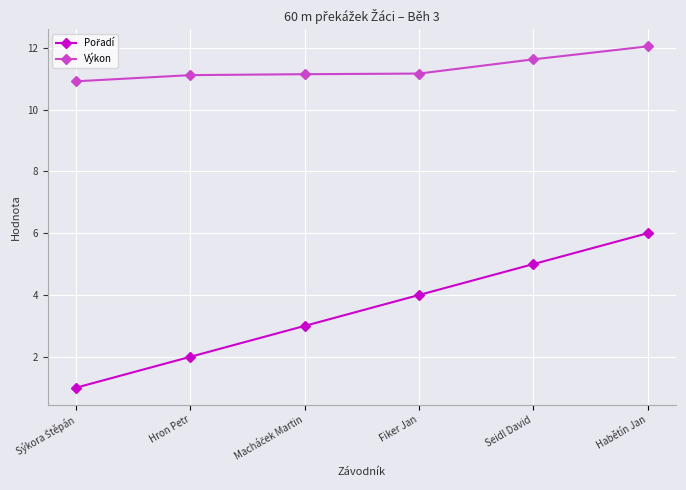

How many categories are shown in the chart?

6